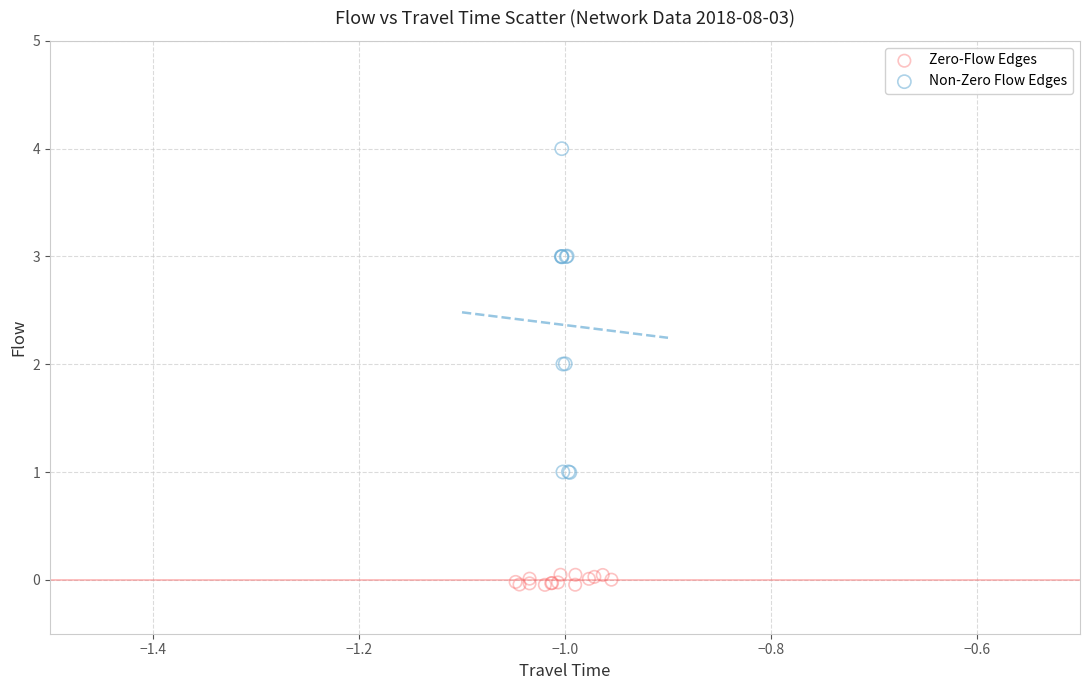

What are all the series names shown in the legend?

Zero-Flow Edges, Non-Zero Flow Edges